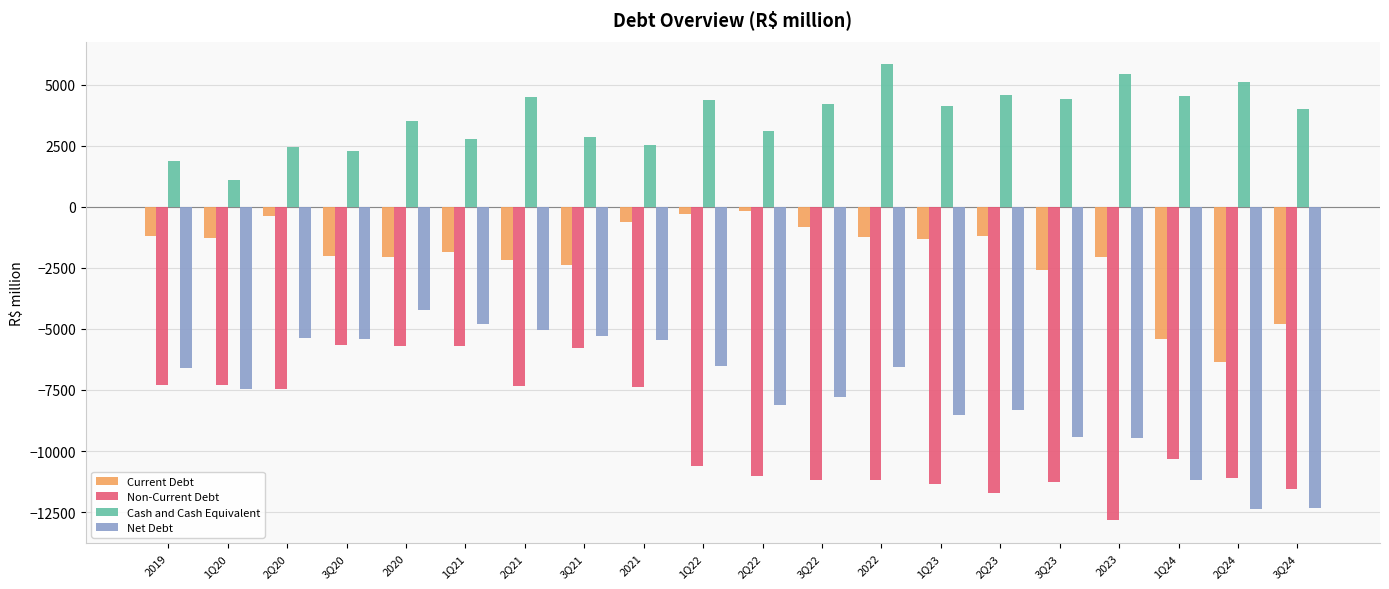

Which series changed the most between 3Q20 and 3Q22?

Non-Current Debt